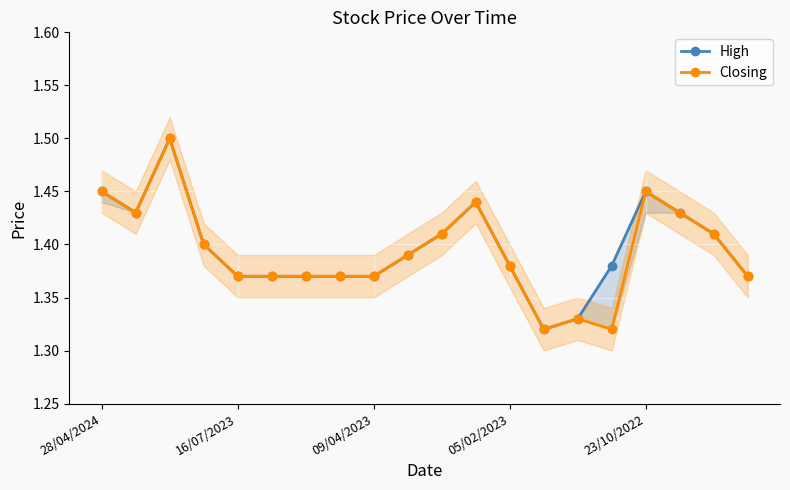

Does the chart display data point markers on the line(s)?

Yes